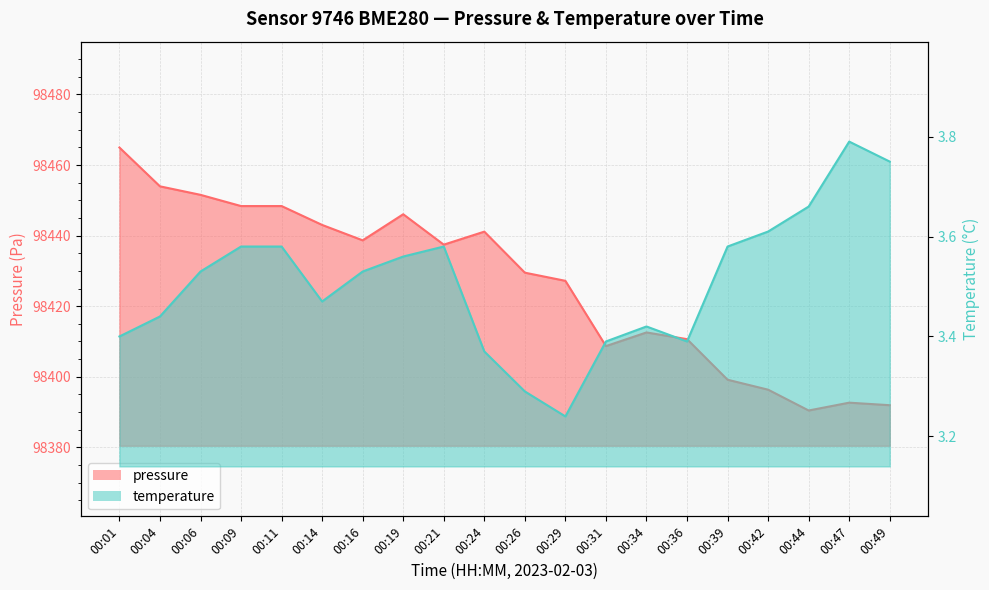

What is the average value of the pressure series?

98426.6